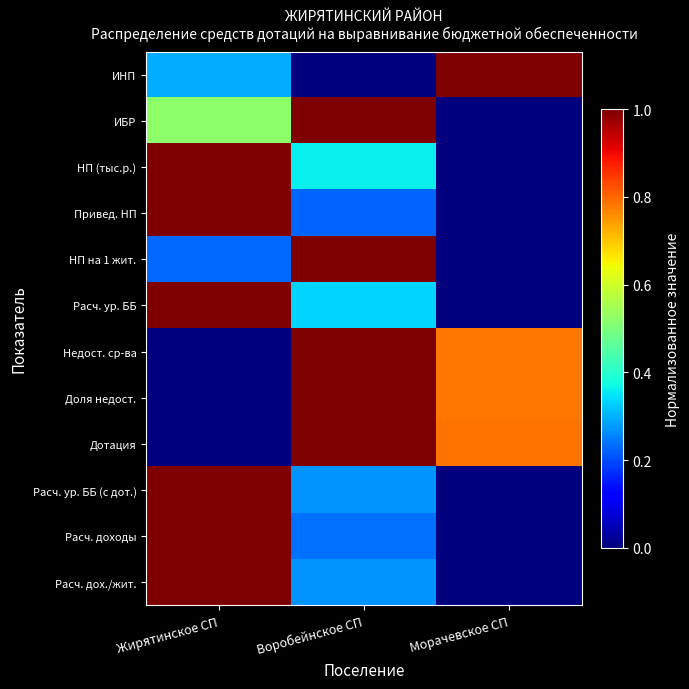

Between Жирятинское СП and Морачевское СП, which is larger?

Морачевское СП